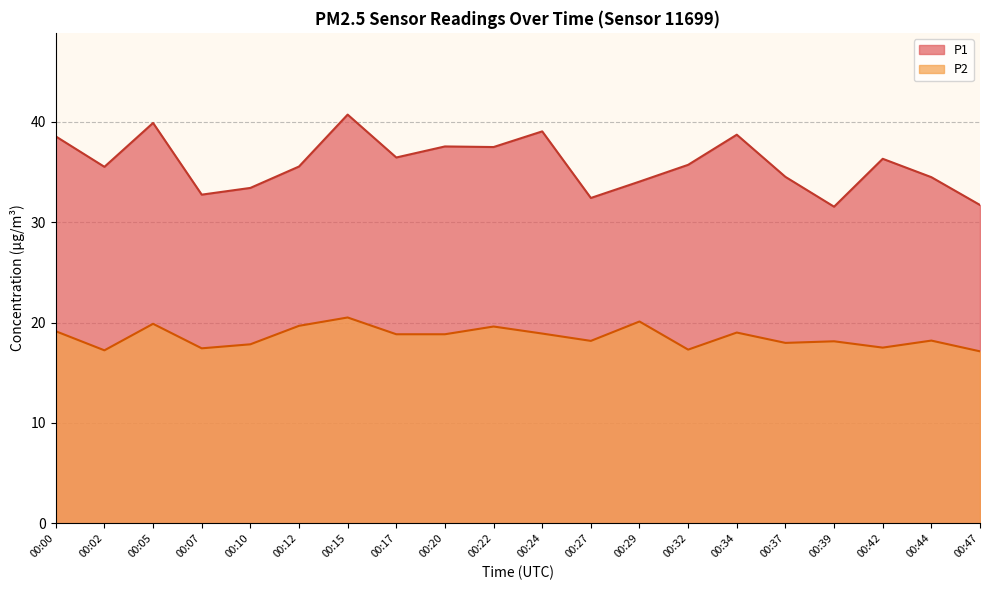

List the series in order of their peak value, lowest first.

P2, P1